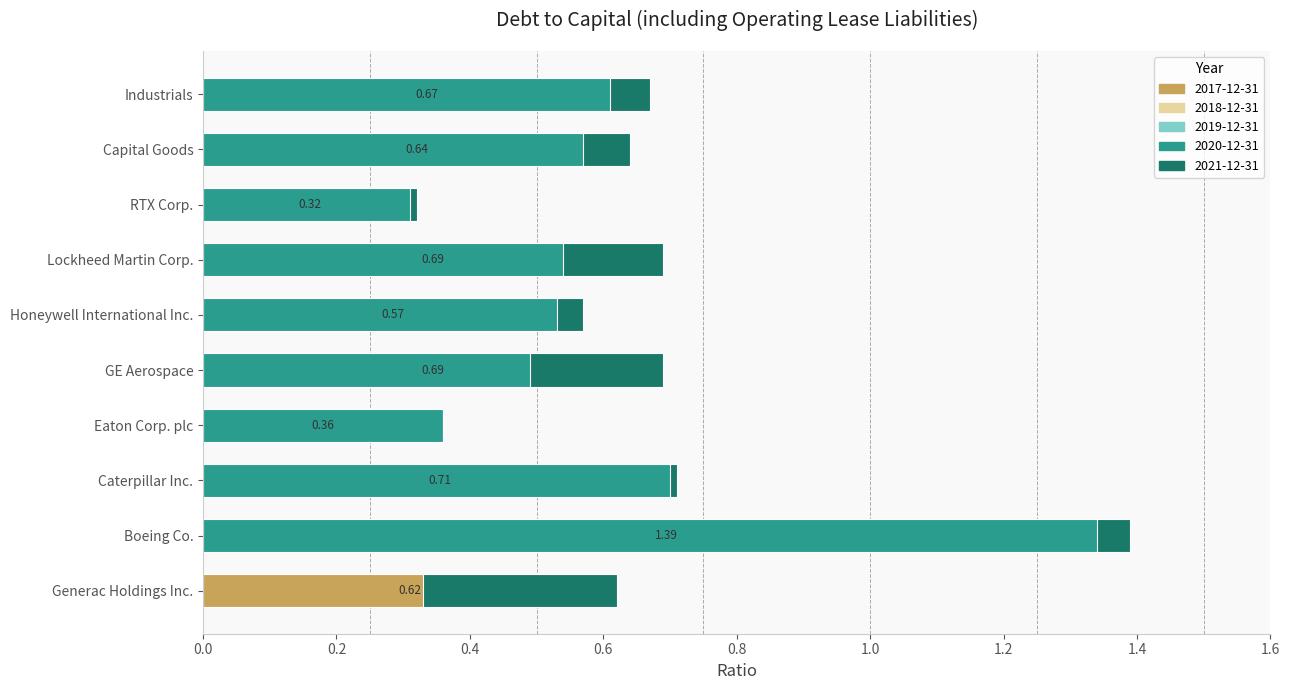

What is the label of the 6th bar from the left?

Honeywell International Inc.